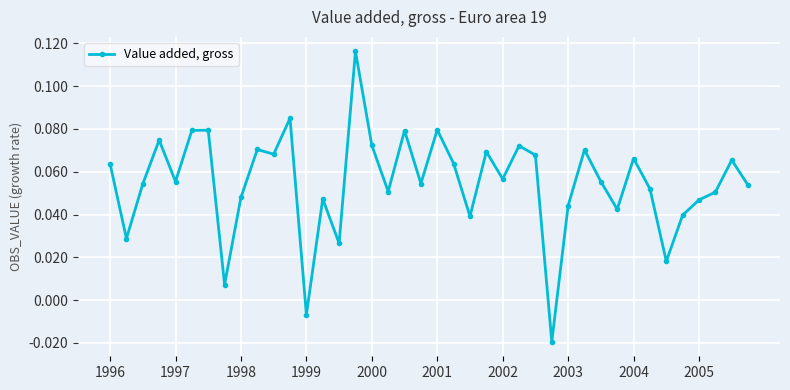

True or false: the data has more than 0 interior local peaks.

True